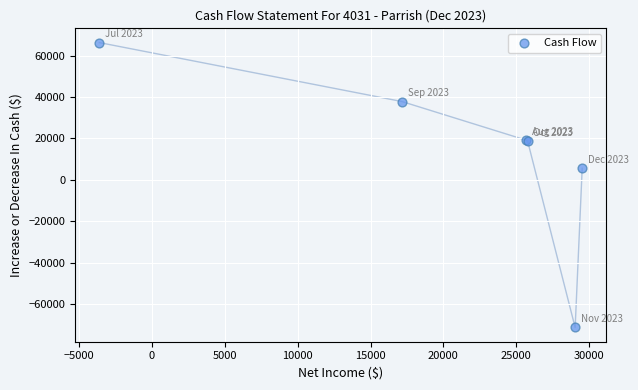

What Y value in the scatter plot is closest to -2494?

5591.7